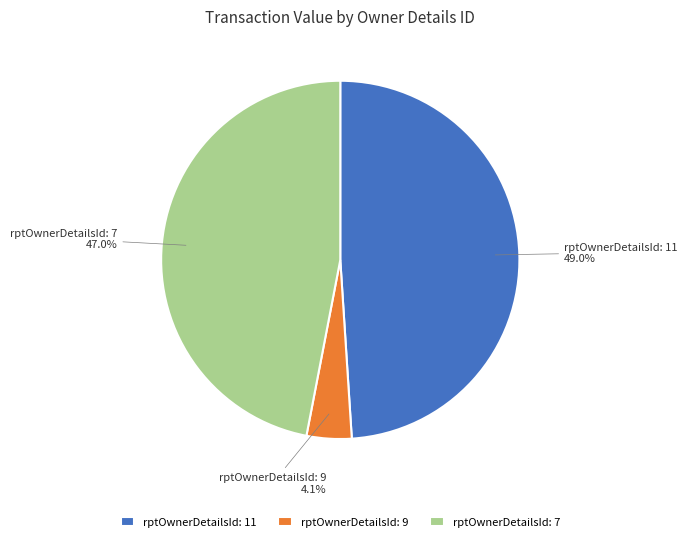

Between rptOwnerDetailsId: 7 and rptOwnerDetailsId: 9, which is larger?

rptOwnerDetailsId: 7